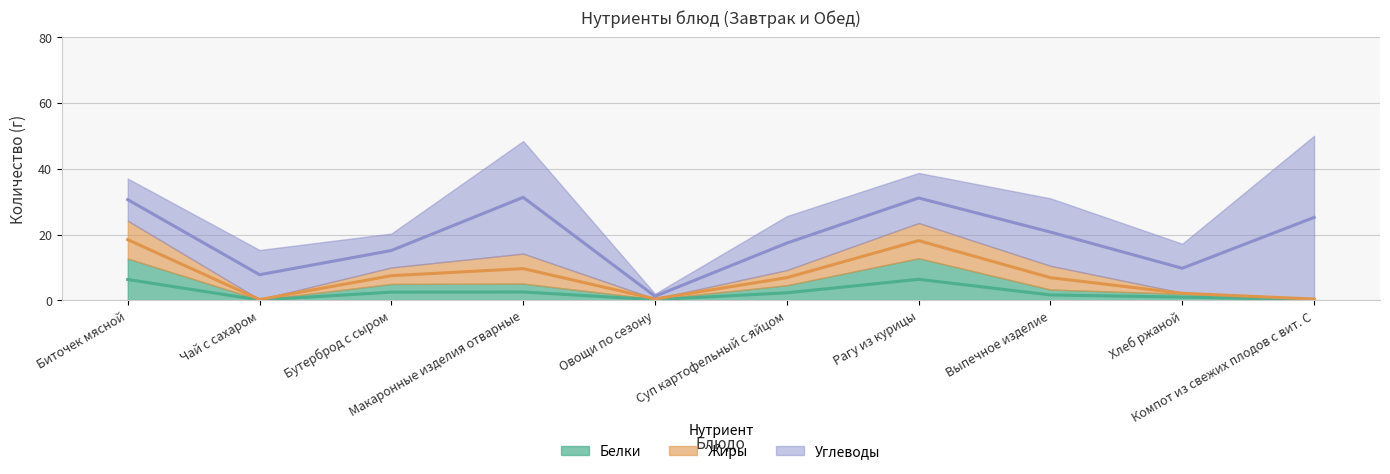

What is the sum of the Жиры values at Бутерброд с сыром and Хлеб ржаной?

5.3